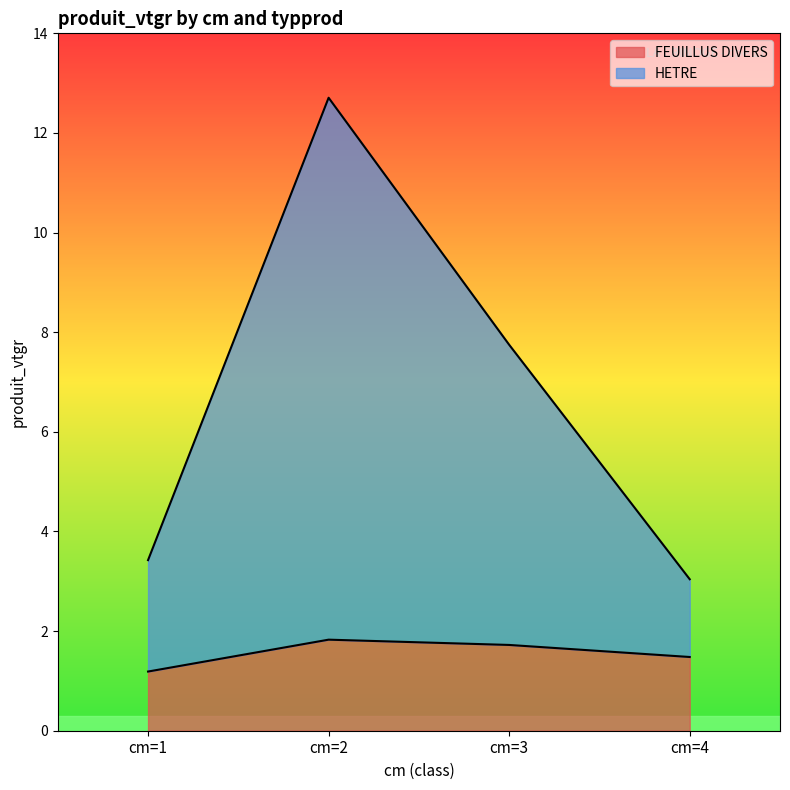

At cm=1, list the series in order from smallest to largest.

FEUILLUS DIVERS, HETRE